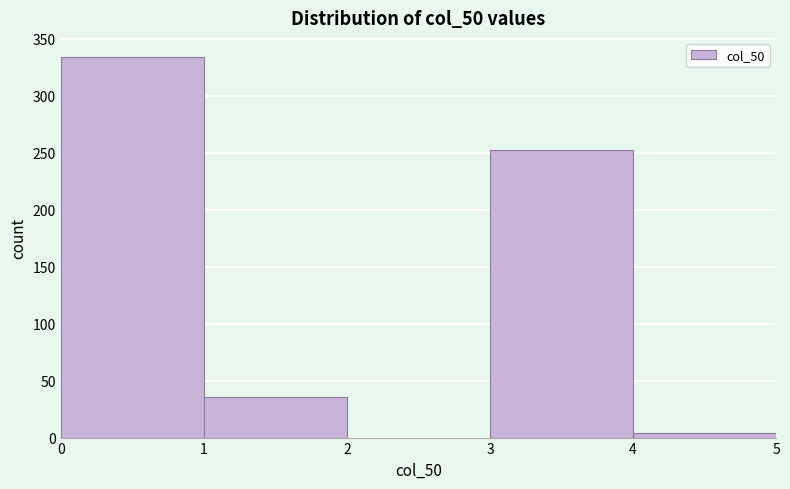

Which range on the x-axis has the tallest bar?

0 to 1